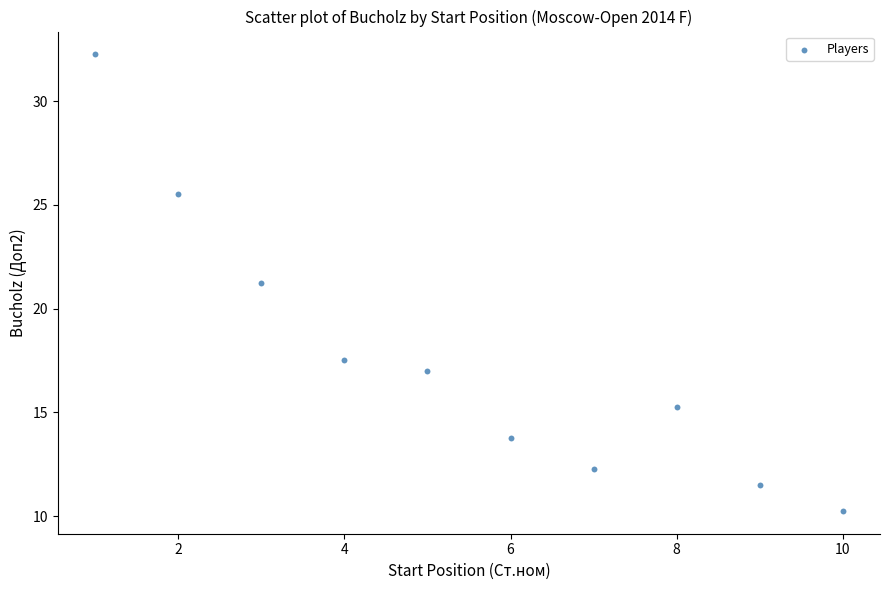

What is the range of X values (max minus min)?

9.0